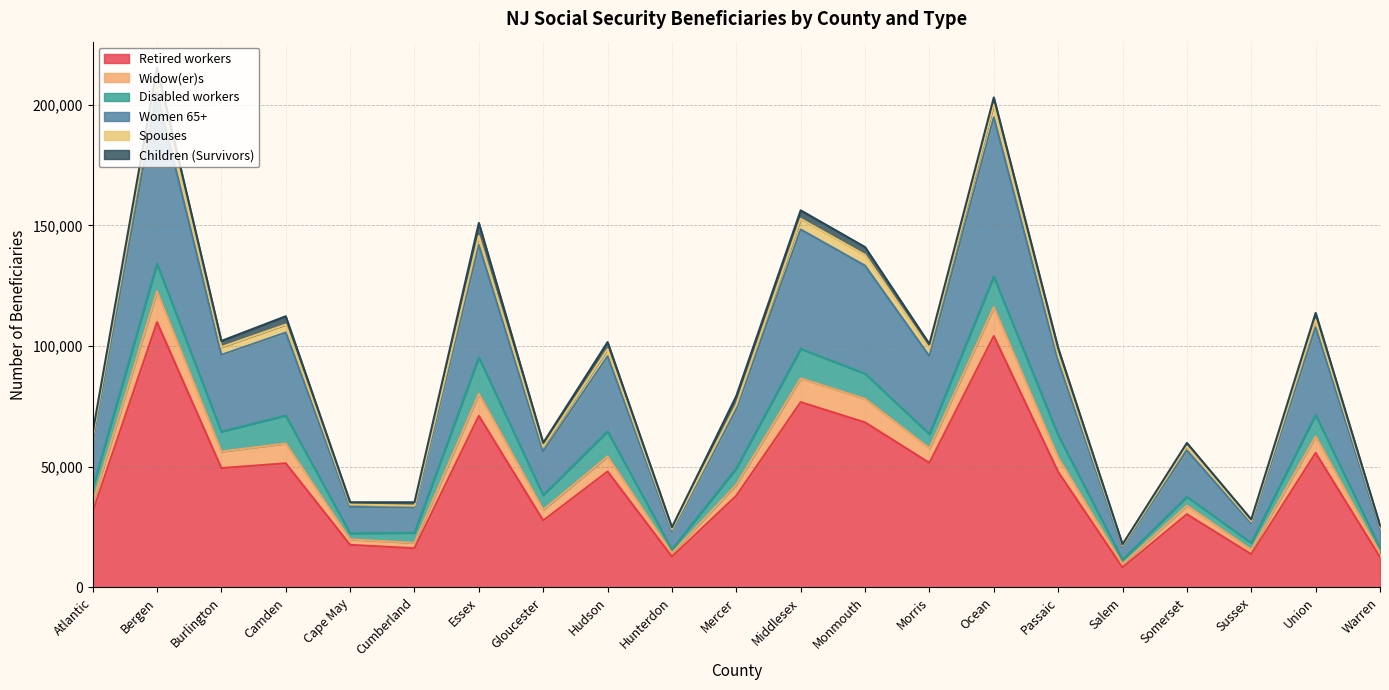

What position from the left is Gloucester?

8